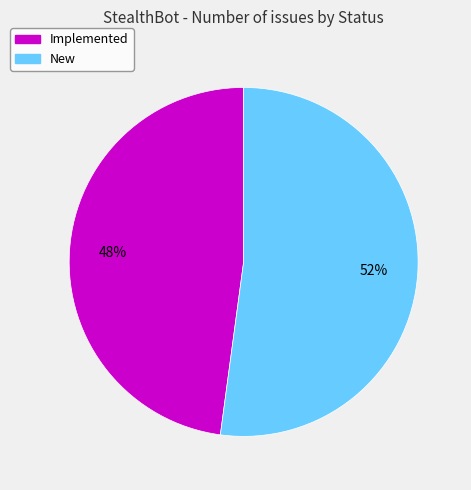

What is the largest slice in the pie chart?

New